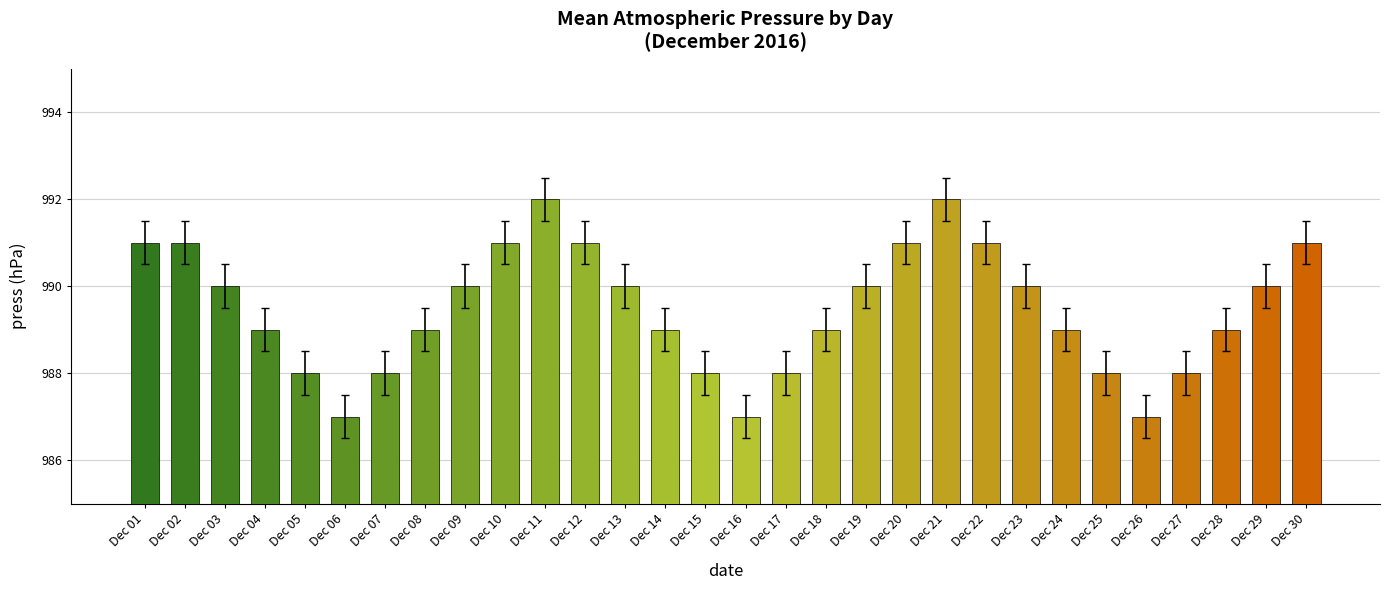

What is the approximate value at Dec 07?

988